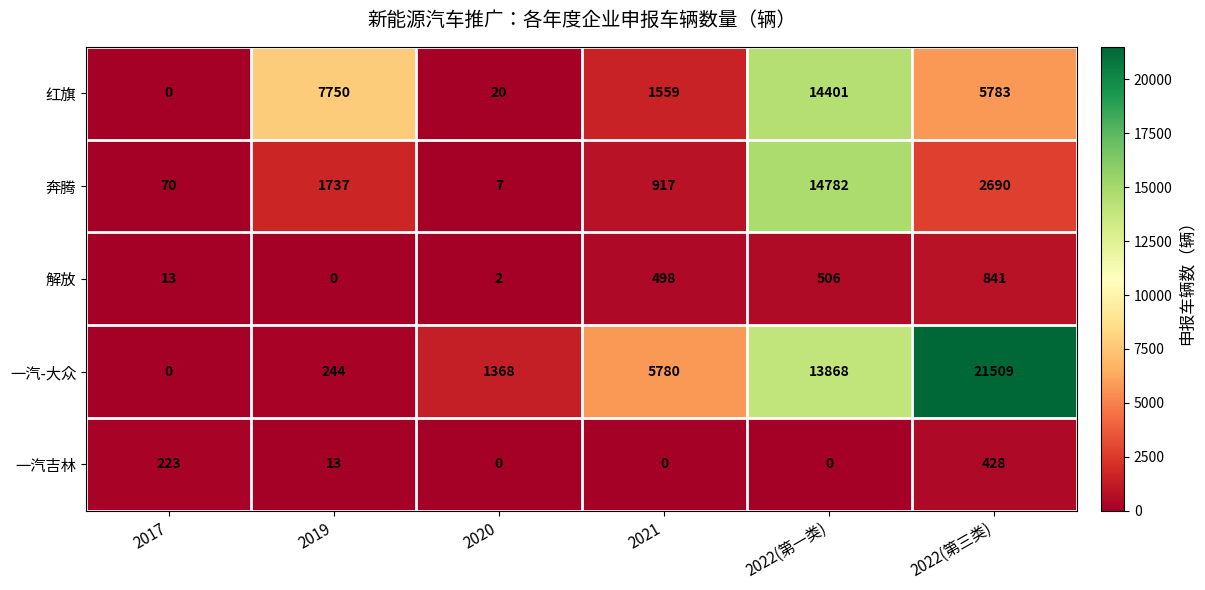

How many data points does each series have?

6